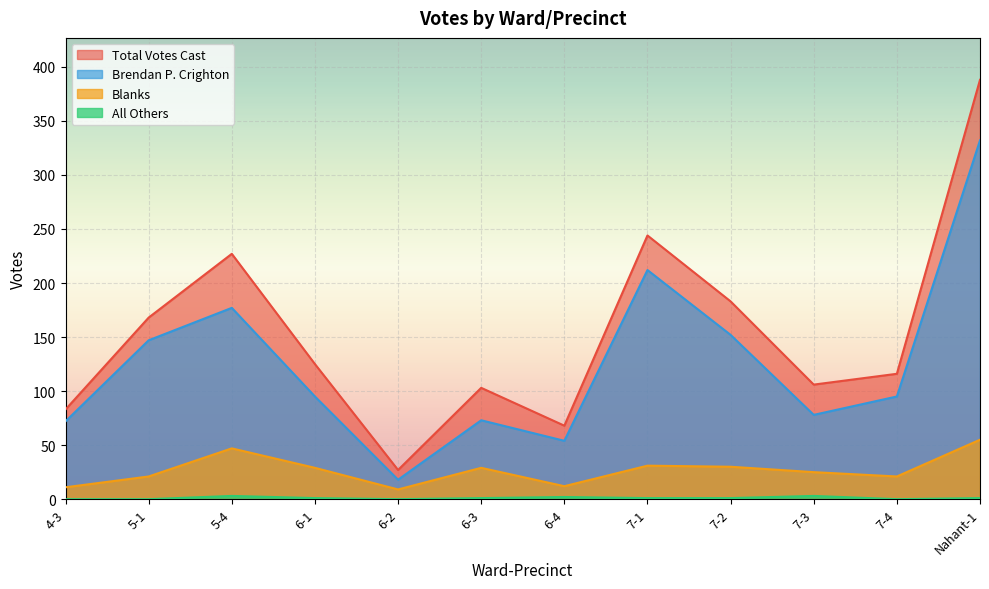

What is the difference between the second highest and minimum values in the Blanks series?

38